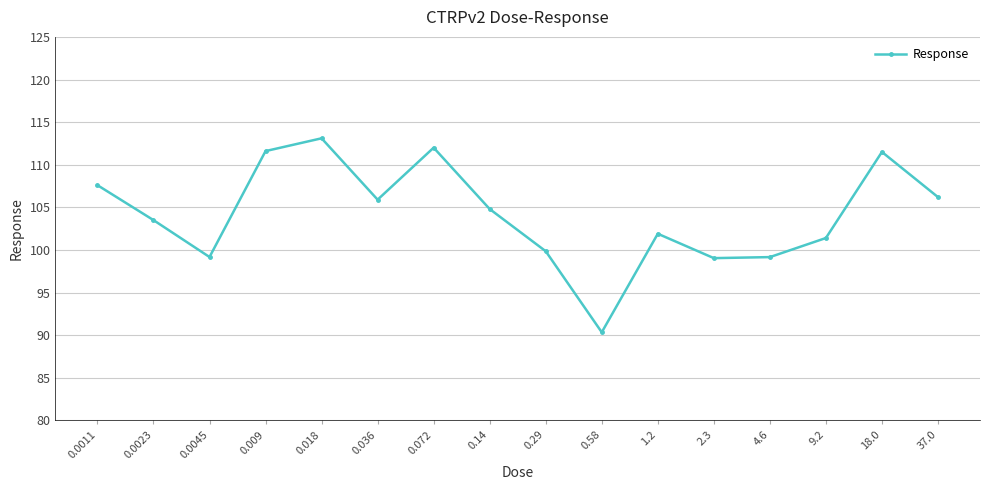

Which has a higher value, 2.3 or 9.2?

9.2